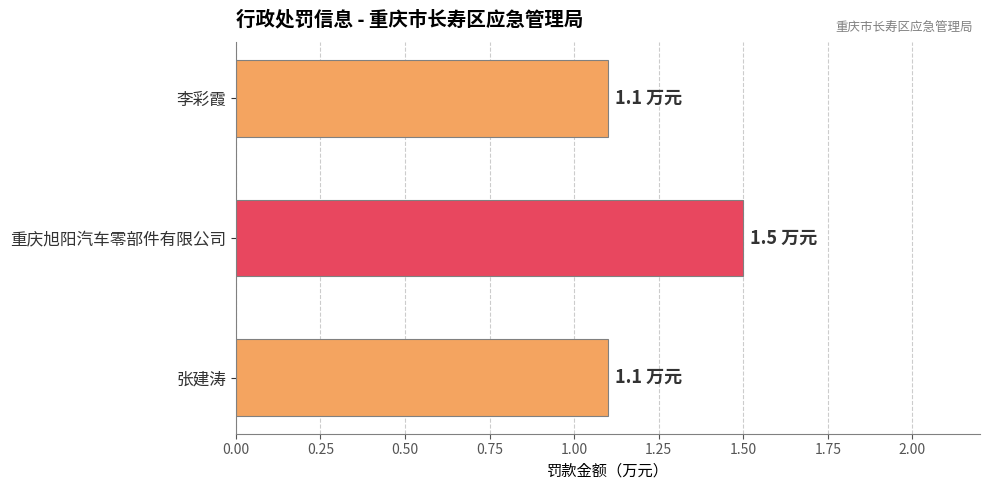

Reading bottom to top, transcribe all the data shown in this chart.

1.1	1.5	1.1